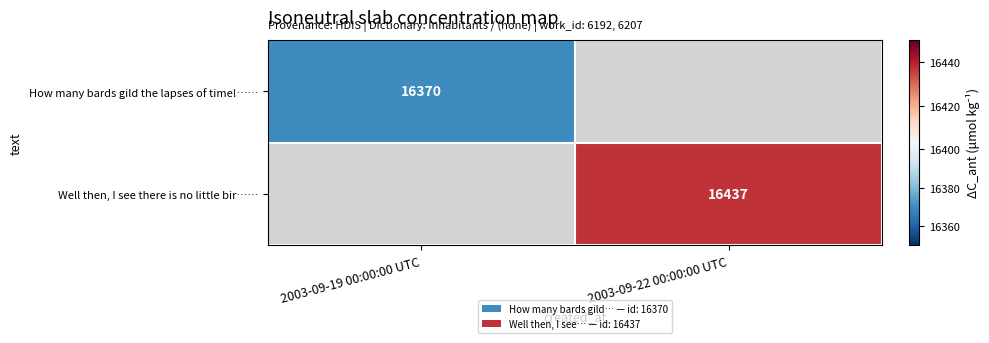

The value of Well then, I see there is no little bir…… at 2003-09-22 00:00:00 UTC is 16437. True or false?

True